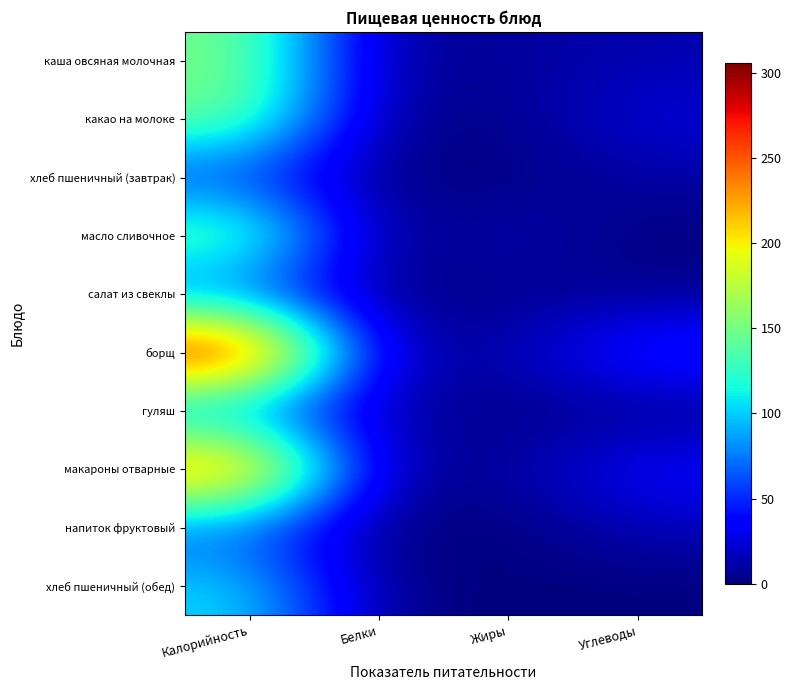

What is the spread (max minus min) of values at Углеводы?

54.0